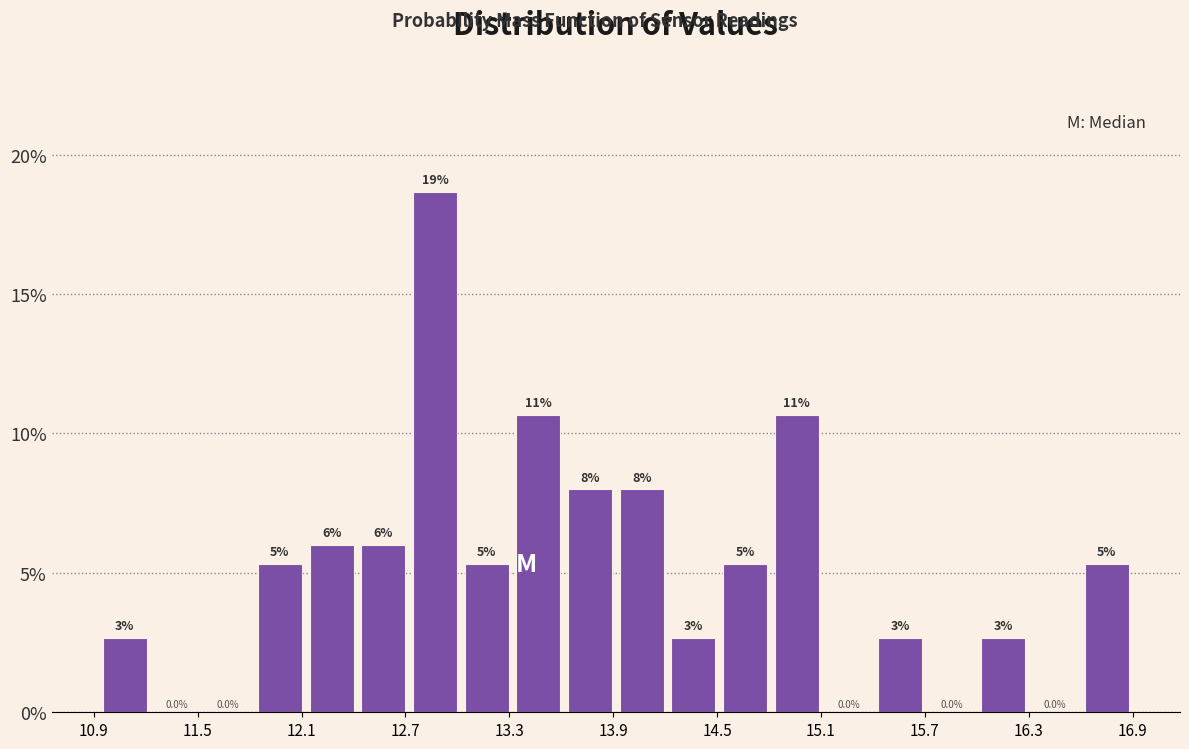

Read against the x-axis, roughly where is the centre of the tallest bar?

12.9